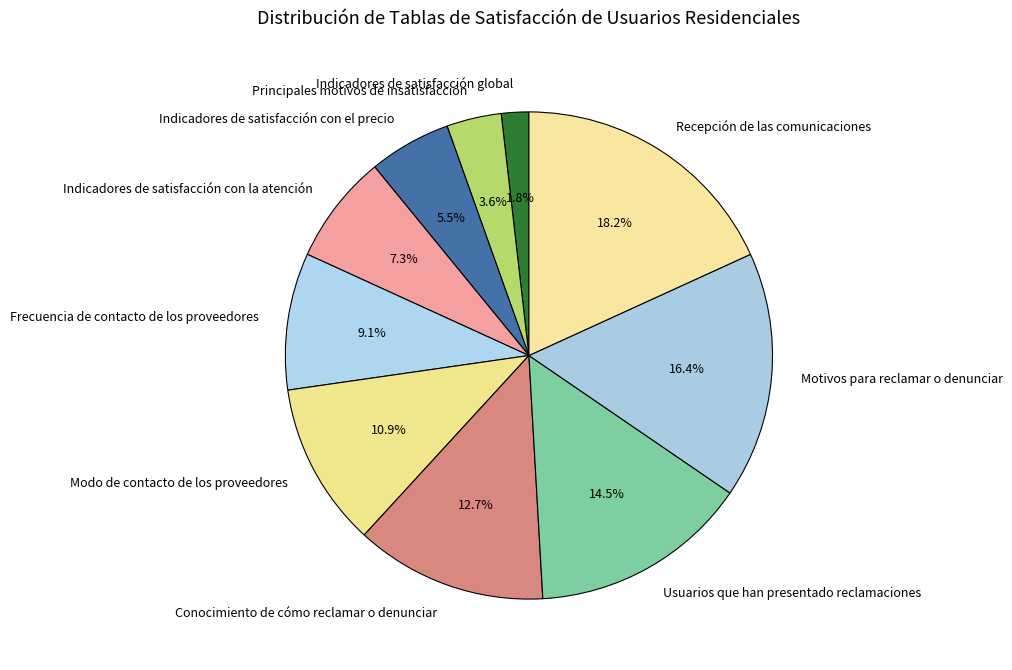

Between Motivos para reclamar o denunciar and Principales motivos de insatisfacción, which is larger?

Motivos para reclamar o denunciar